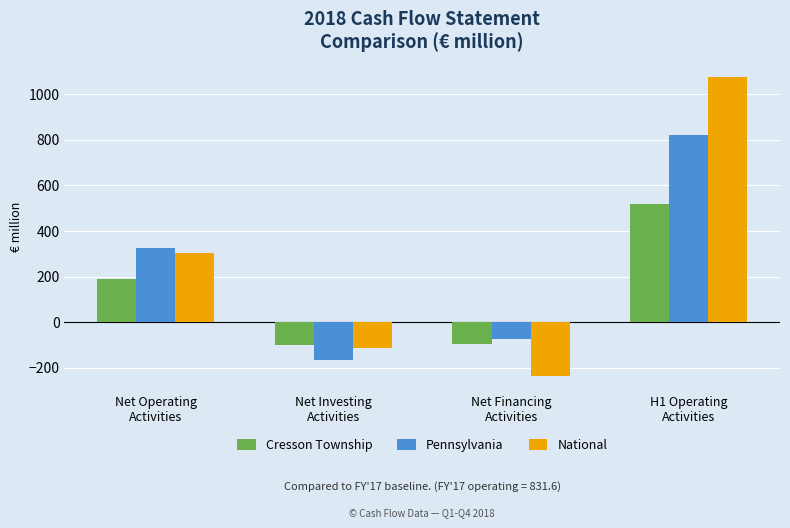

What is the difference between the maximum and minimum values in the Pennsylvania series?

988.0